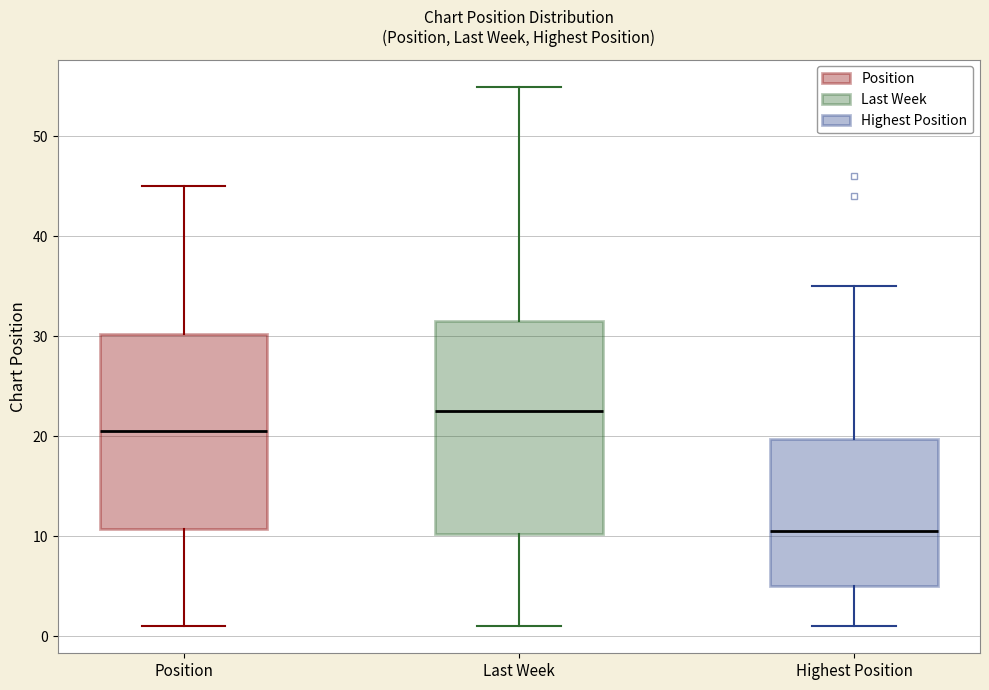

Reading left to right, read every box against the y-axis: the position of its median line, the range the box covers, and the ends of its whiskers. The values are not printed on the chart, so give them approximately, as read against the axis.

Position: median 21, box 11 to 30, whiskers 1 to 45
Last Week: median 23, box 10 to 32, whiskers 1 to 55
Highest Position: median 11, box 5 to 20, whiskers 1 to 35